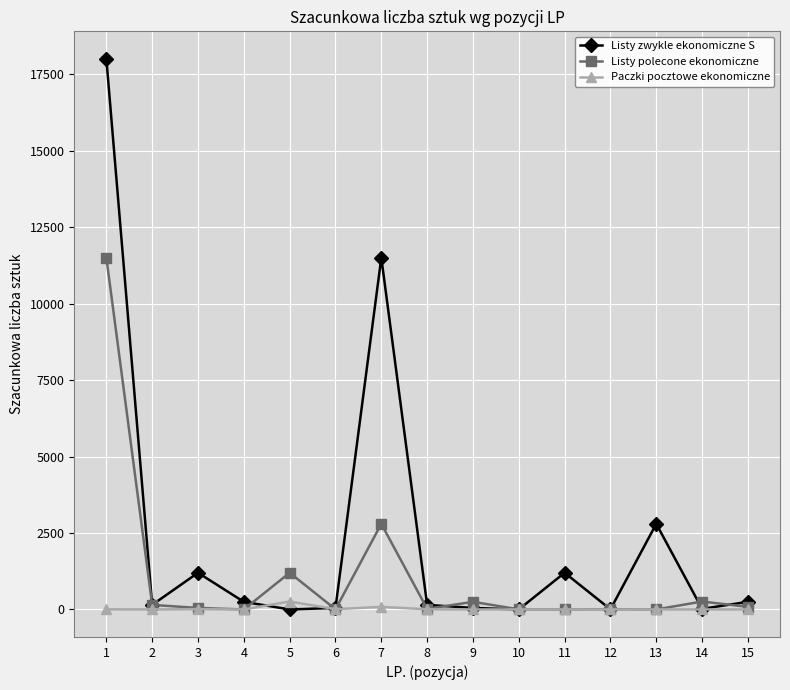

What is the sum of all Listy zwykle ekonomiczne S values?

35627